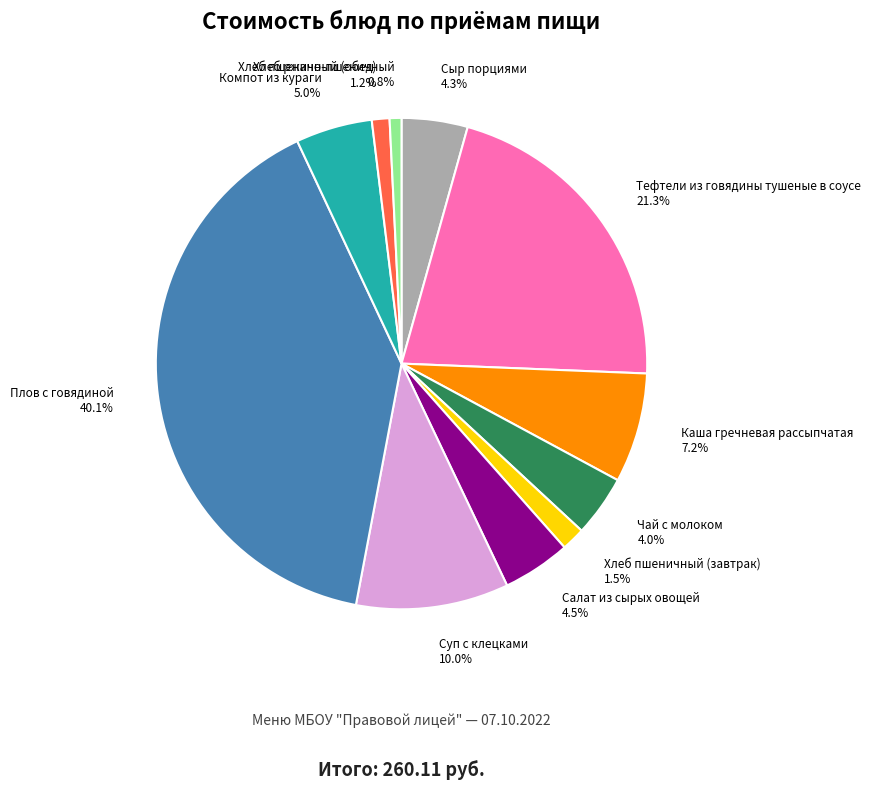

How many slices are in this pie chart?

11